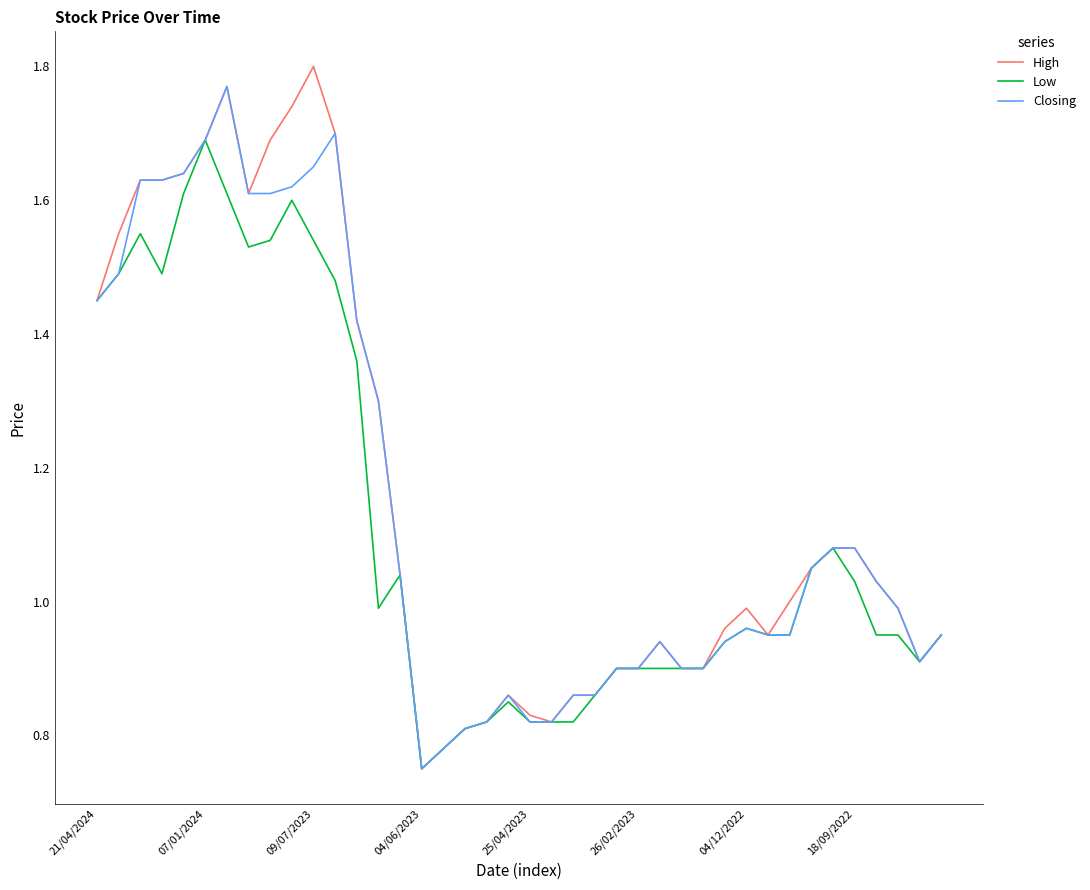

How many lines are shown in the chart?

3